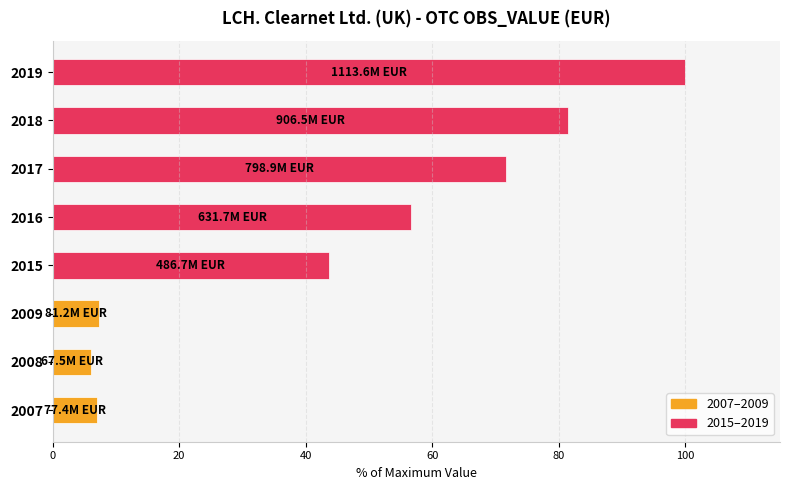

What value does the data have at 2017?

71.7